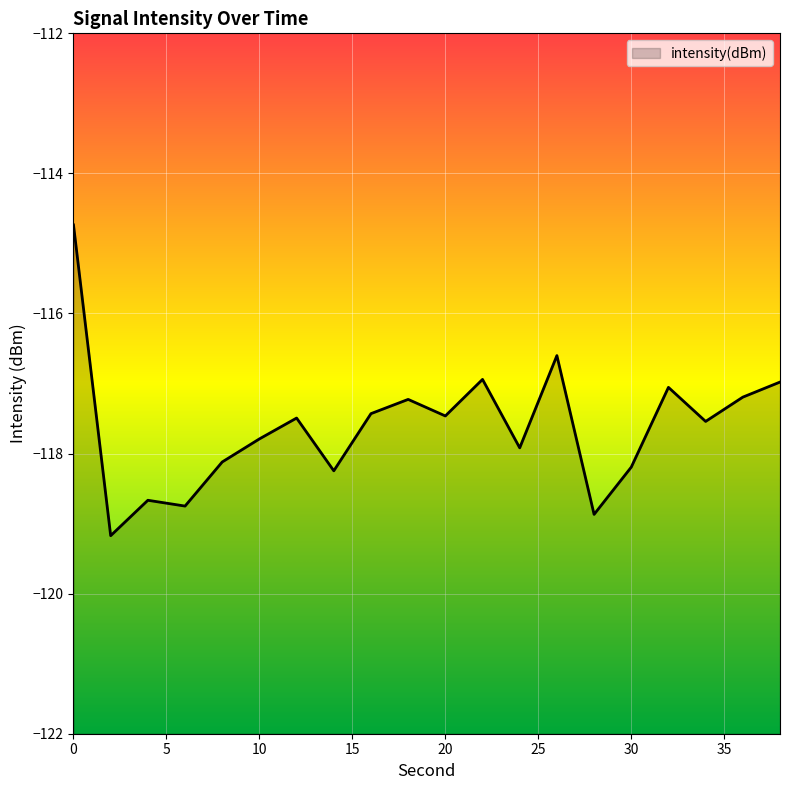

What is the smallest value displayed?

-119.2